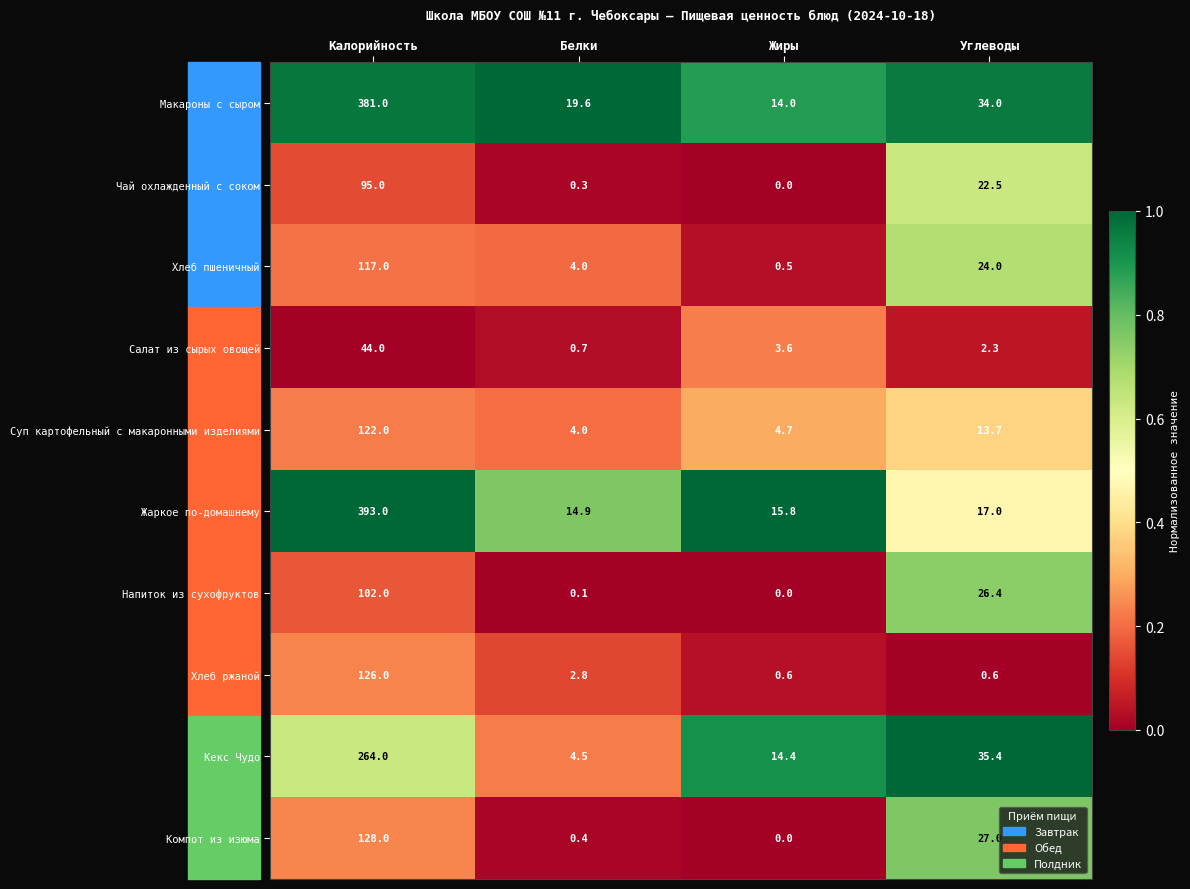

At Калорийность, list the series in order from smallest to largest.

Салат из сырых овощей, Чай охлажденный с соком, Напиток из сухофруктов, Хлеб пшеничный, Суп картофельный с макаронными изделиями, Хлеб ржаной, Компот из изюма, Кекс Чудо, Макароны с сыром, Жаркое по-домашнему